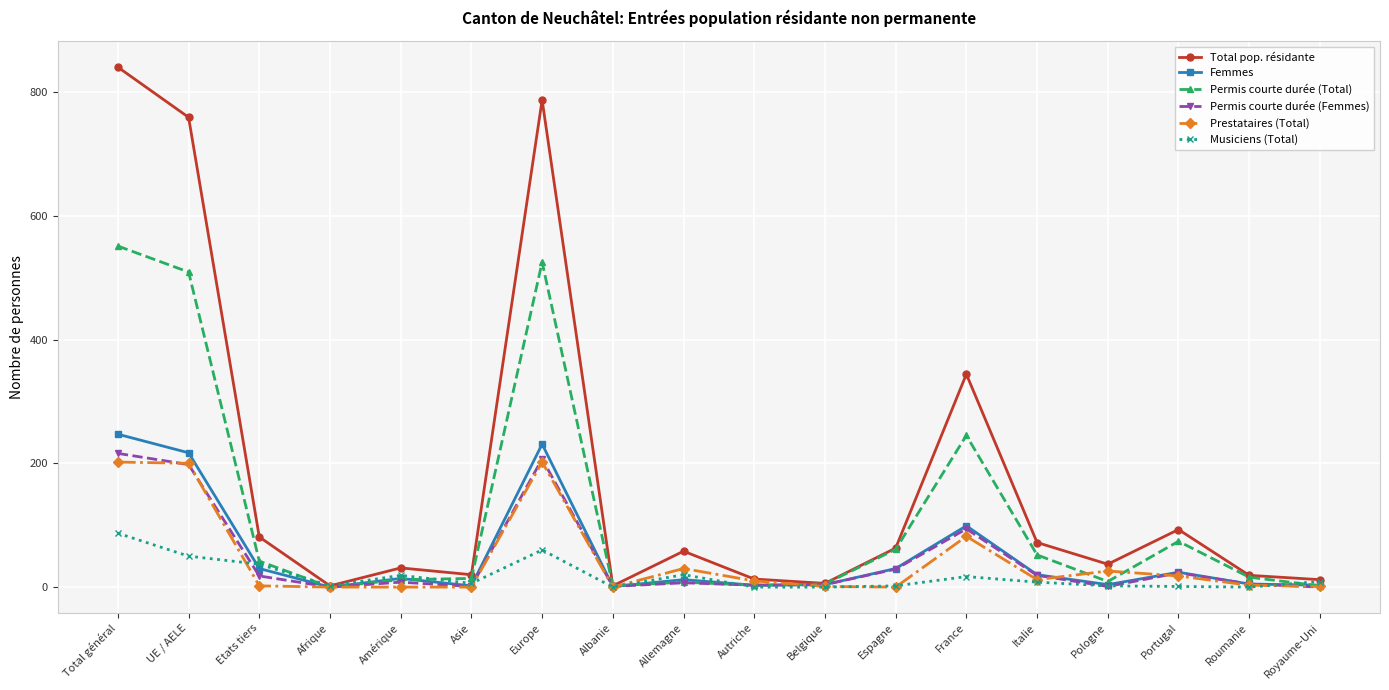

How many series are shown in this chart?

6